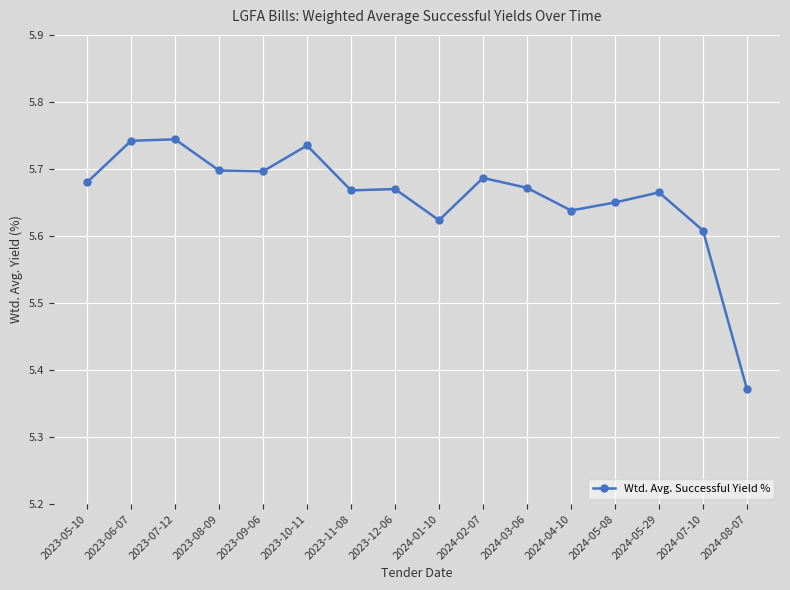

Which label corresponds to the smallest value in the chart?

2024-08-07